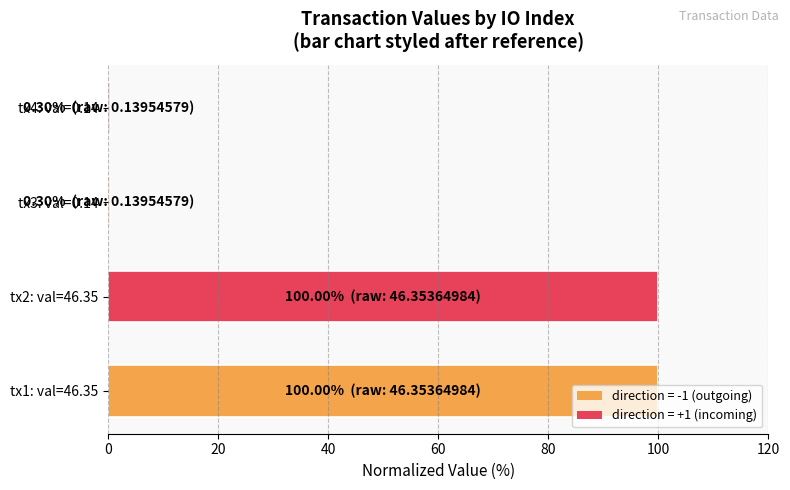

What is the maximum value shown in the chart?

100.0